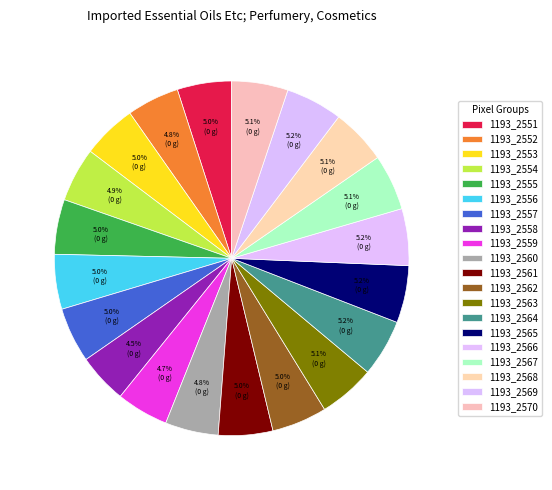

Between 1193_2551 and 1193_2553, which is larger?

1193_2551